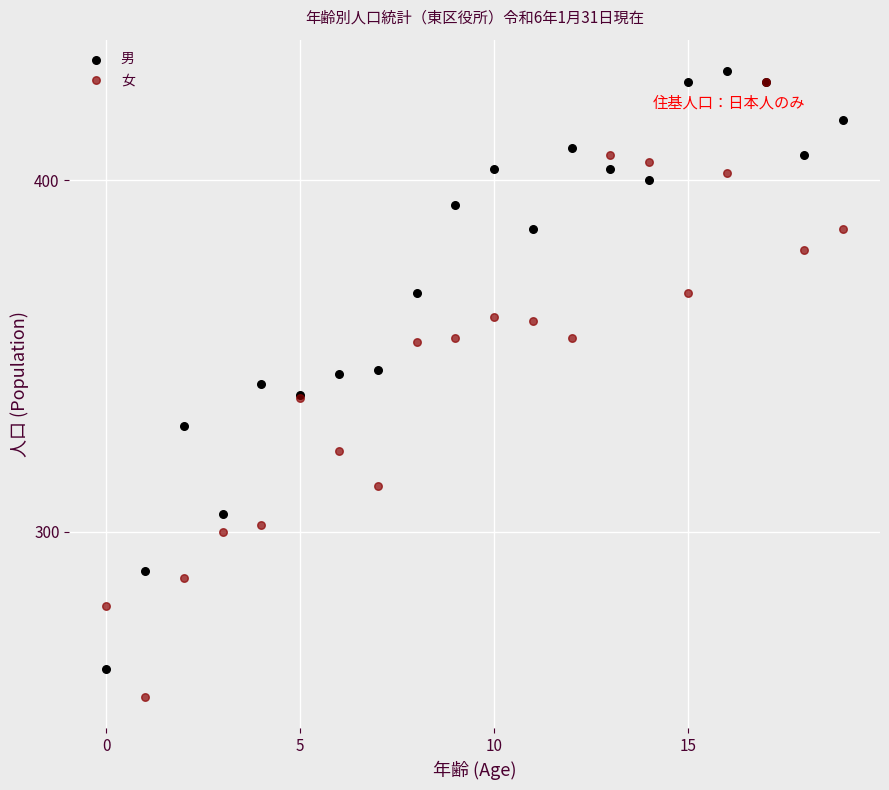

What are all the series names shown in the legend?

男, 女